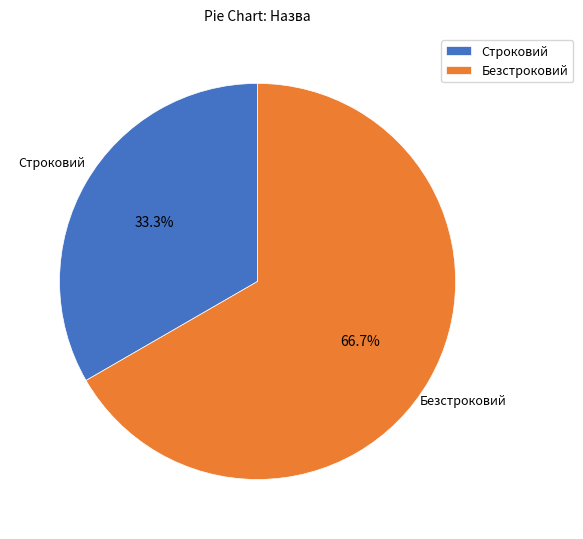

Rank the categories by value from lowest to highest.

Строковий, Безстроковий